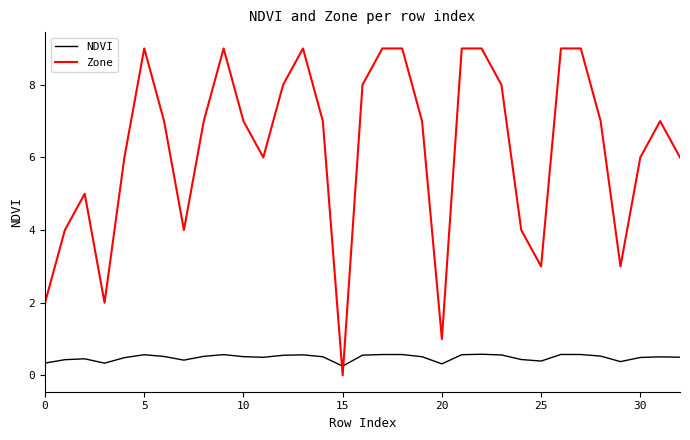

Which series has the largest range (max minus min)?

Zone